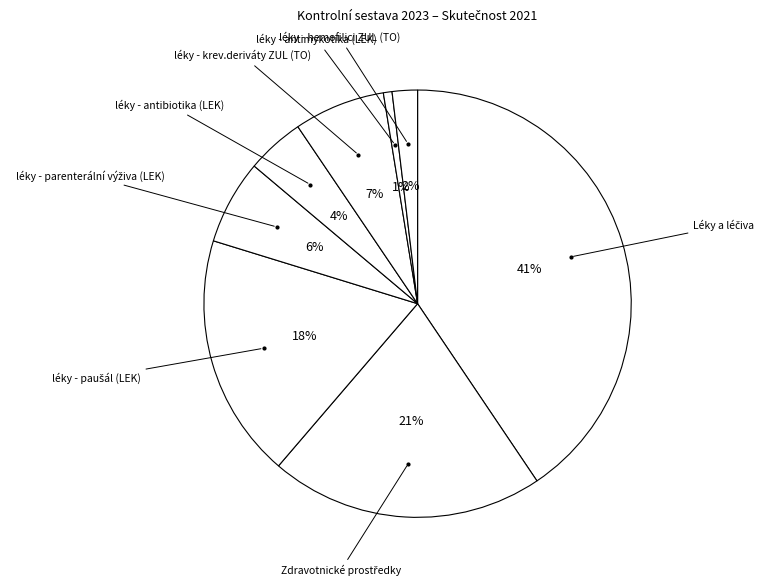

Does léky - antimykotika (LEK) represent more than half of the total?

No